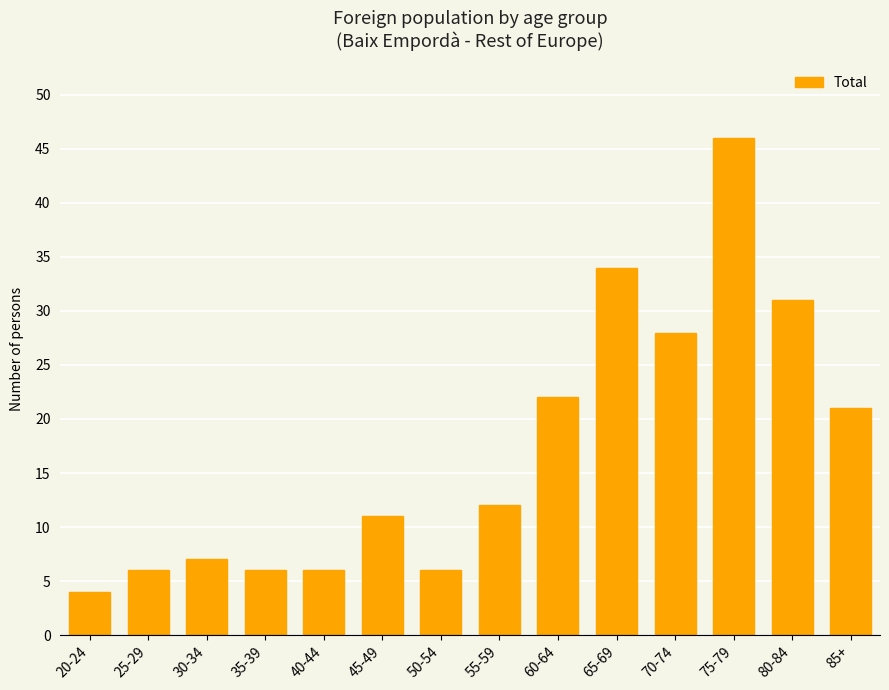

What is the minimum value shown in the chart?

4